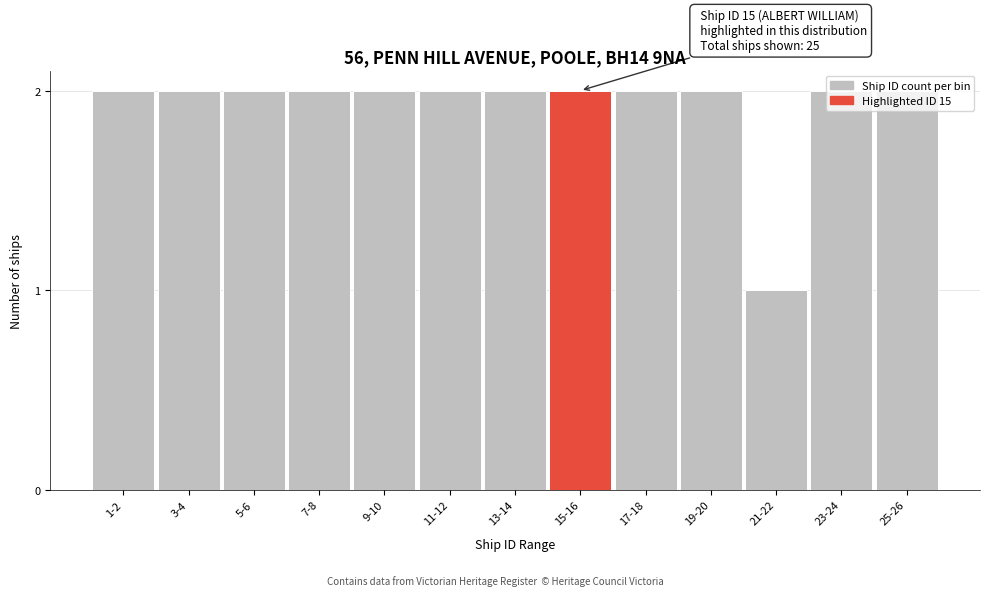

Which category has the lowest value across all series?

21-22